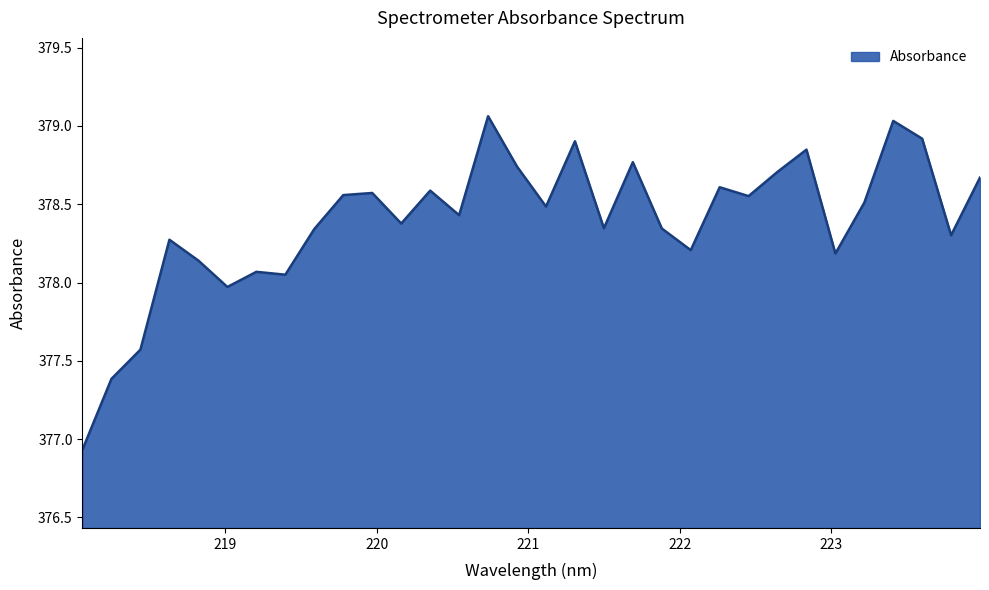

How many lines are shown in the chart?

1